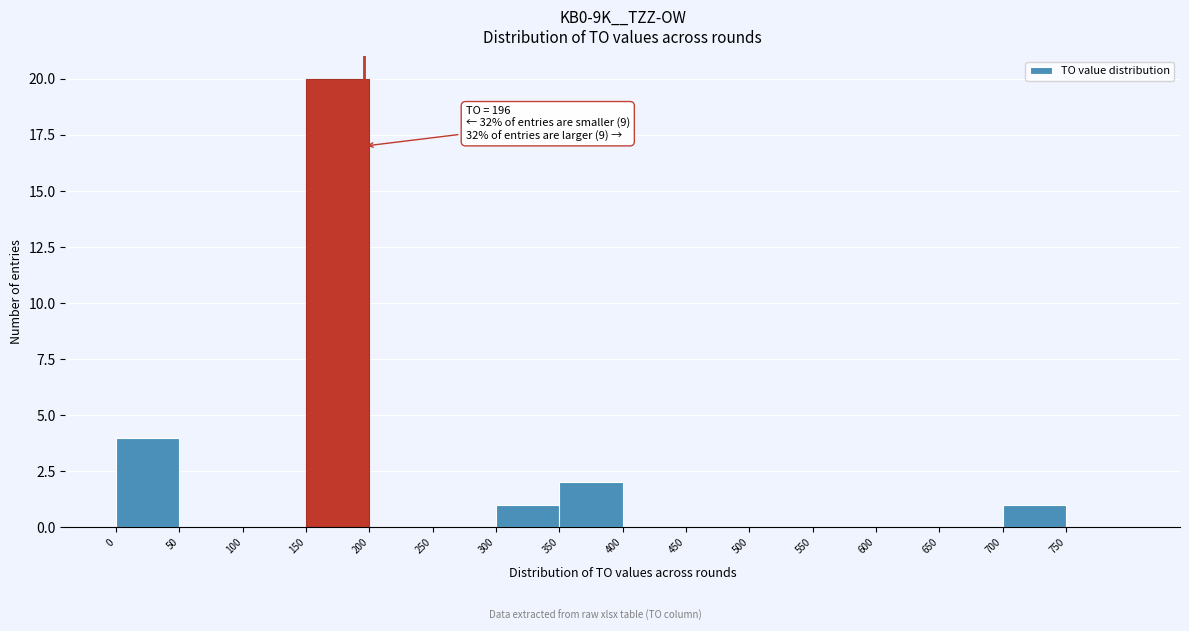

Over which range of the x-axis is the bar tallest?

150 to 200